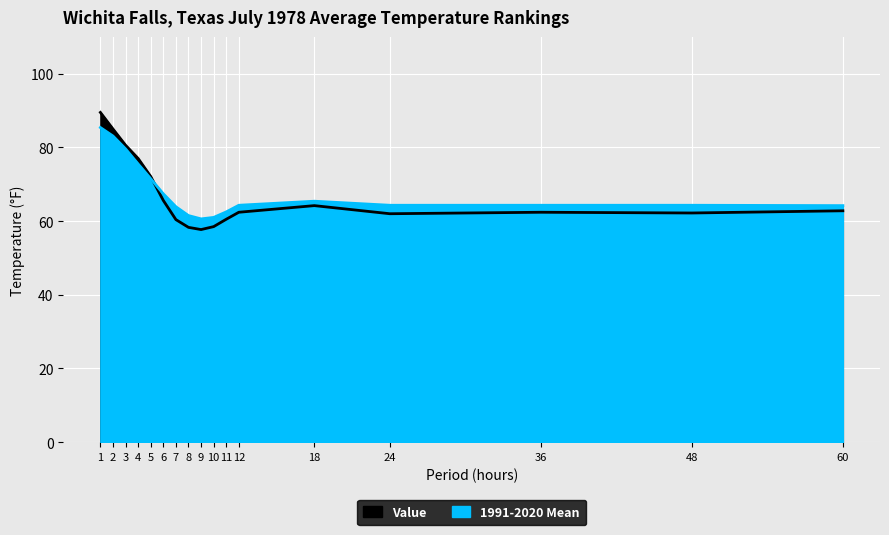

How many interior local valleys does the 1991-2020 Mean series have?

1